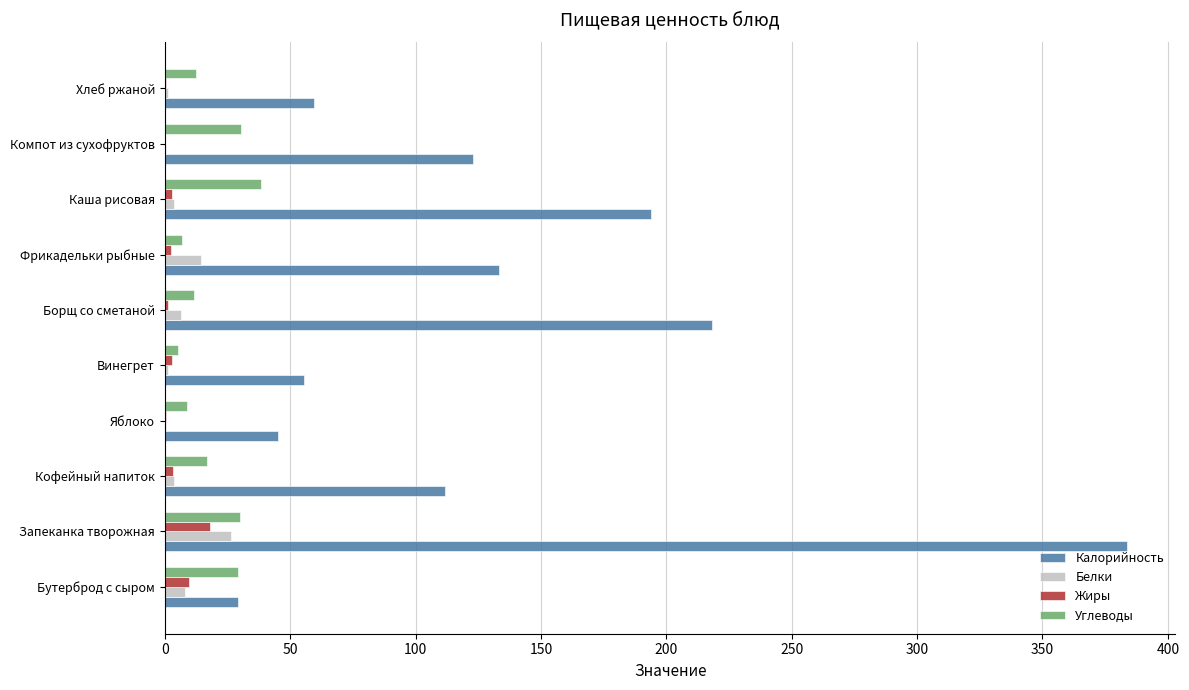

What is the sum of all Калорийность values?

1352.7